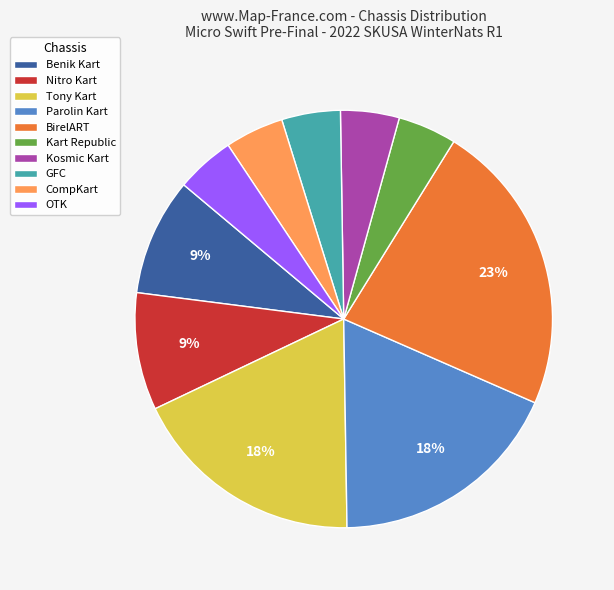

Which slice is the largest?

BirelART